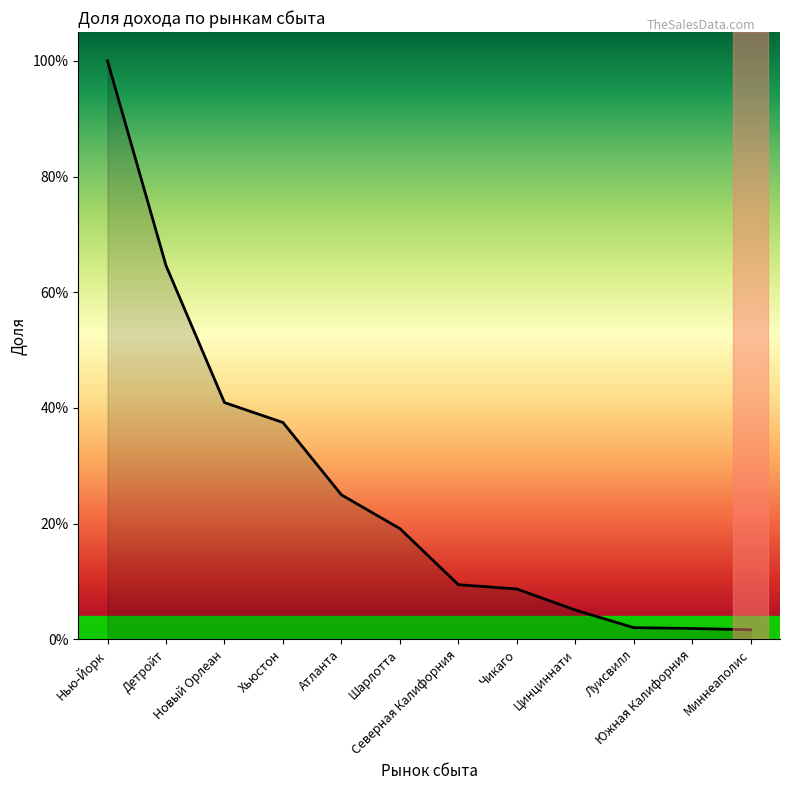

Reading left to right, extract all data points from this chart.

Нью-Йорк=1.0	Детройт=0.6	Новый Орлеан=0.4	Хьюстон=0.4	Атланта=0.2	Шарлотта=0.2	Северная Калифорния=0.1	Чикаго=0.1	Цинциннати=0.1	Луисвилл=0.0	Южная Калифорния=0.0	Миннеаполис=0.0